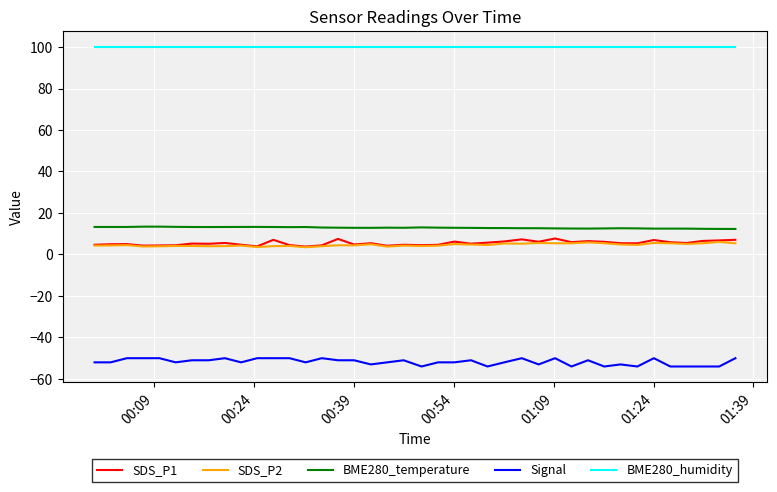

Which series has the widest spread of values?

Signal